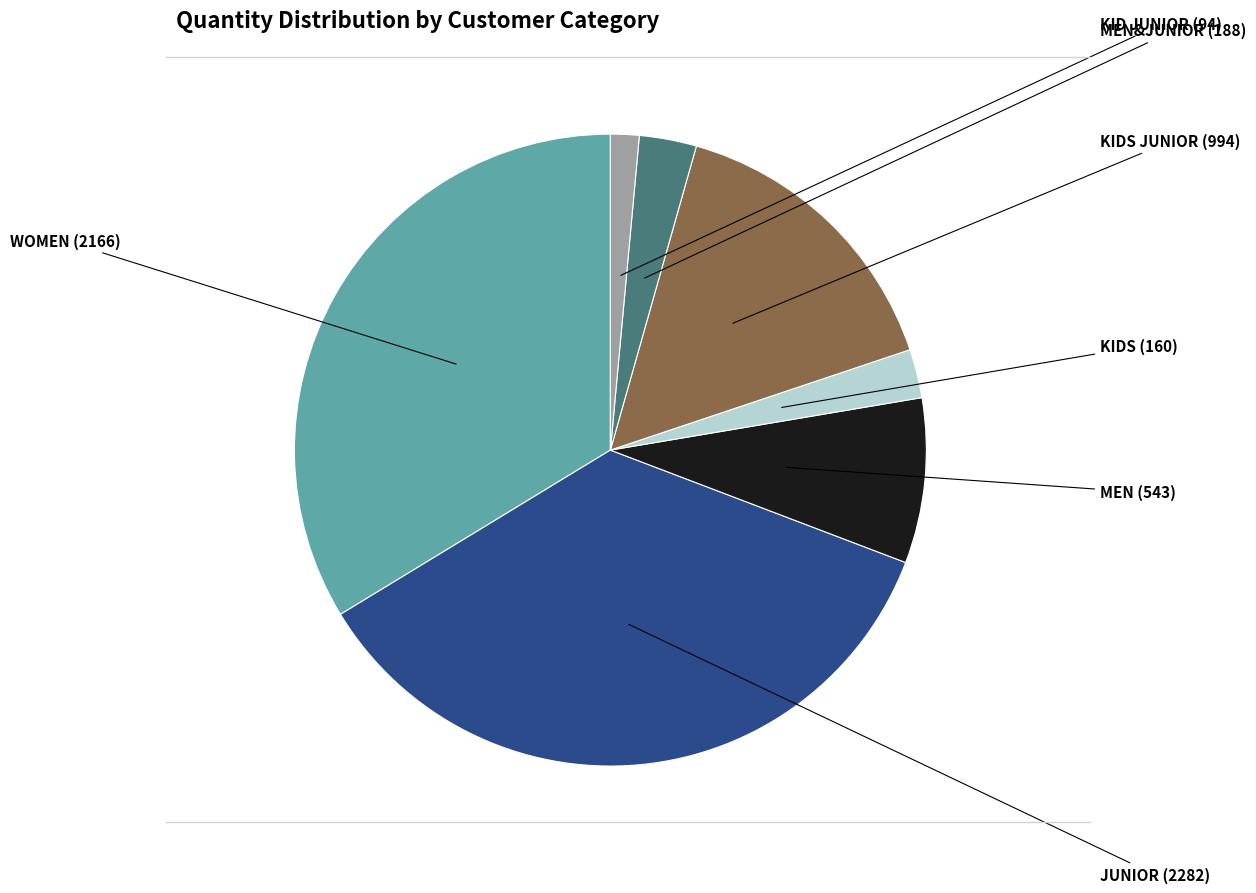

Is there a majority slice in this chart?

No